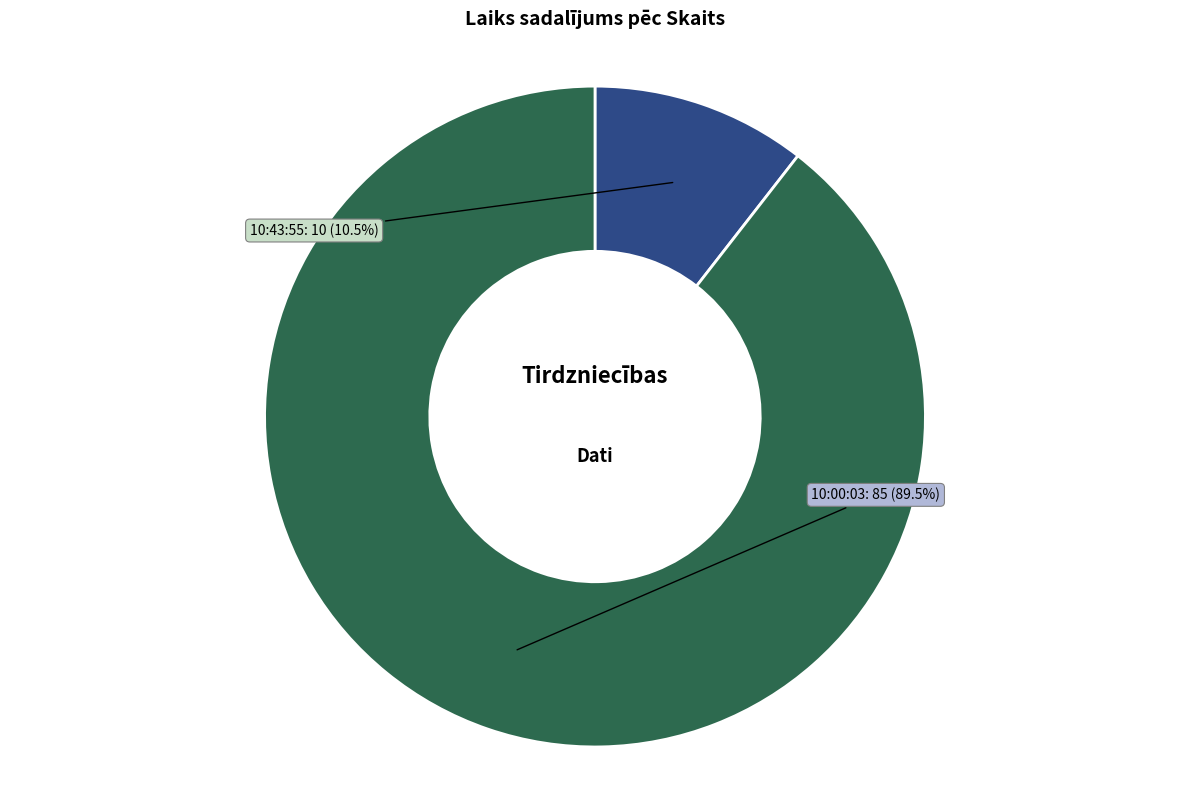

Which slice is the smallest?

10:43:55